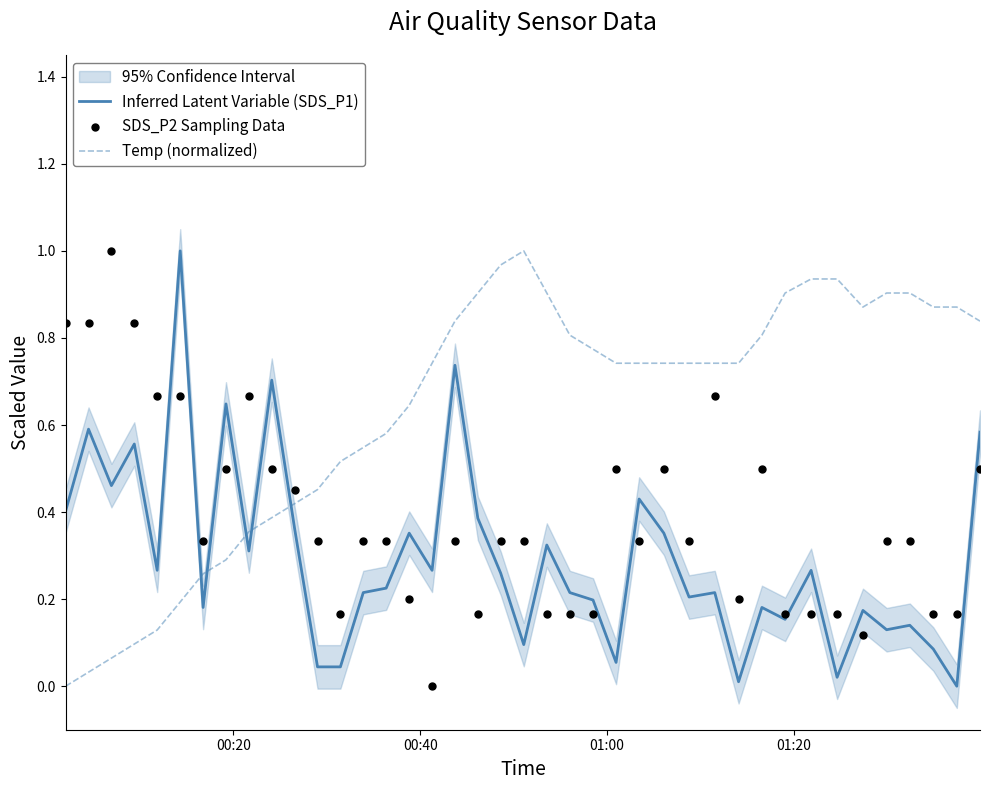

What are all the series names shown in the legend?

Inferred Latent Variable (SDS_P1), Temp (normalized), SDS_P2 Sampling Data